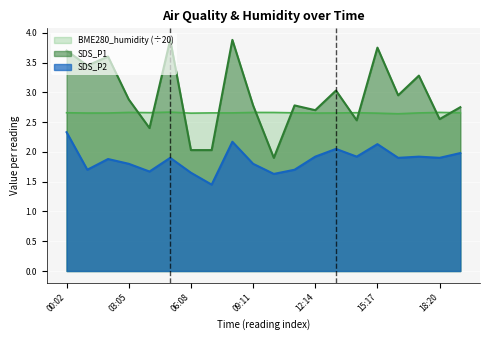

What is the total value across all series at 08:10?

8.7